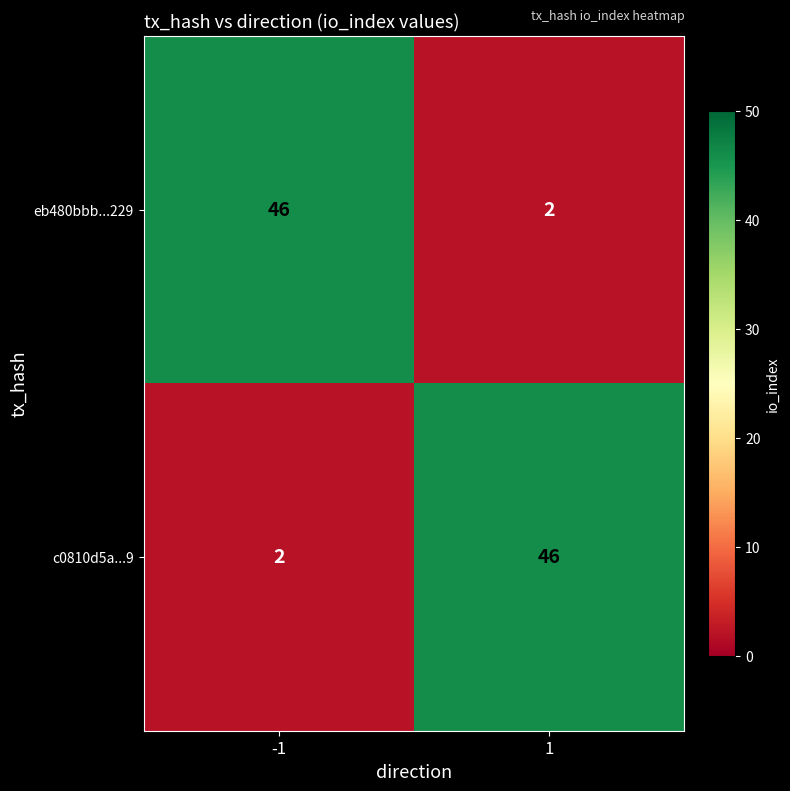

What is the spread (max minus min) of values at -1?

44